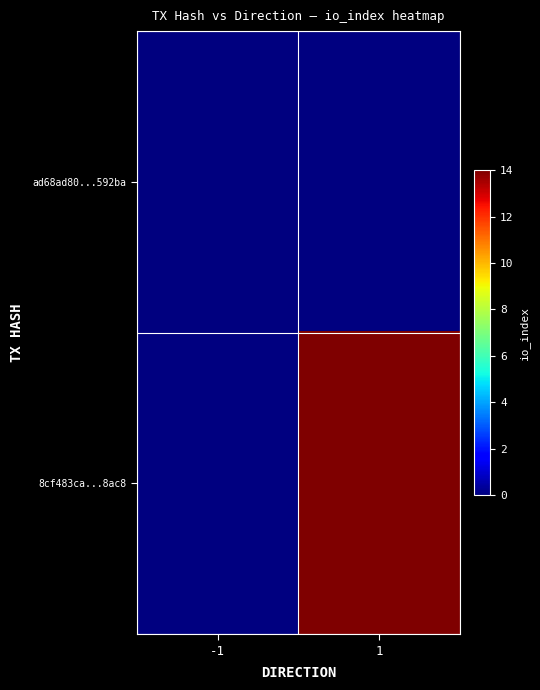

Reading left to right, what are all the values shown in this chart?

ad68ad80...592ba: -1=0	1=-999
8cf483ca...8ac8: -1=-999	1=14